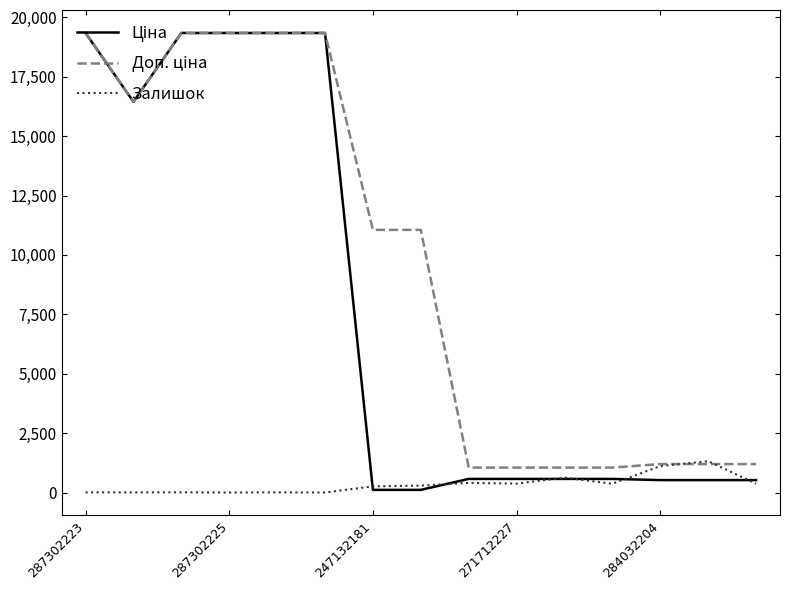

List the series in order of their overall mean, lowest first.

Залишок, Ціна, Доп. ціна